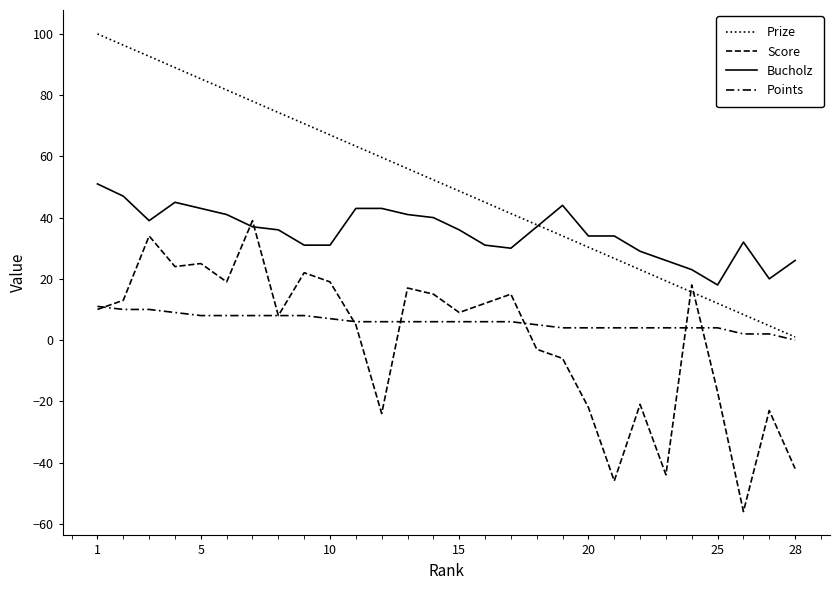

Rank the series by their maximum value, from highest to lowest.

Prize, Bucholz, Score, Points